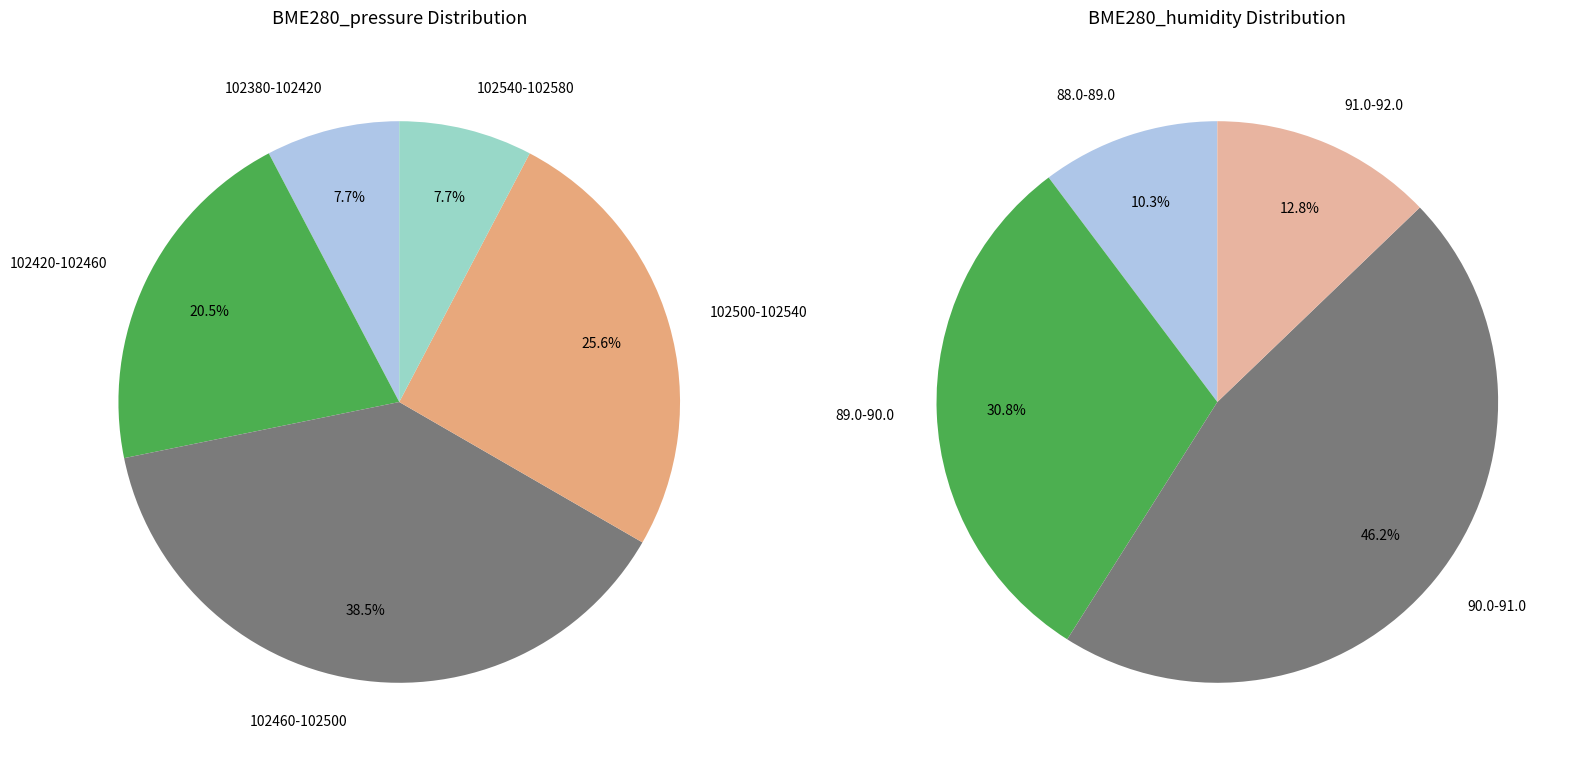

Is it true that 33 is 11% of the pie?

False